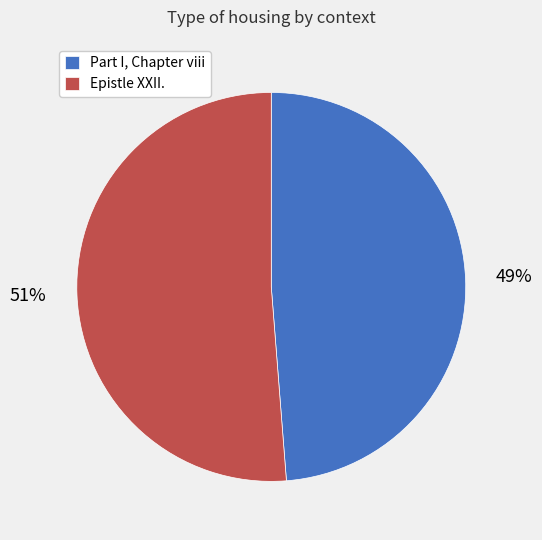

Which slice is the largest?

Epistle XXII.